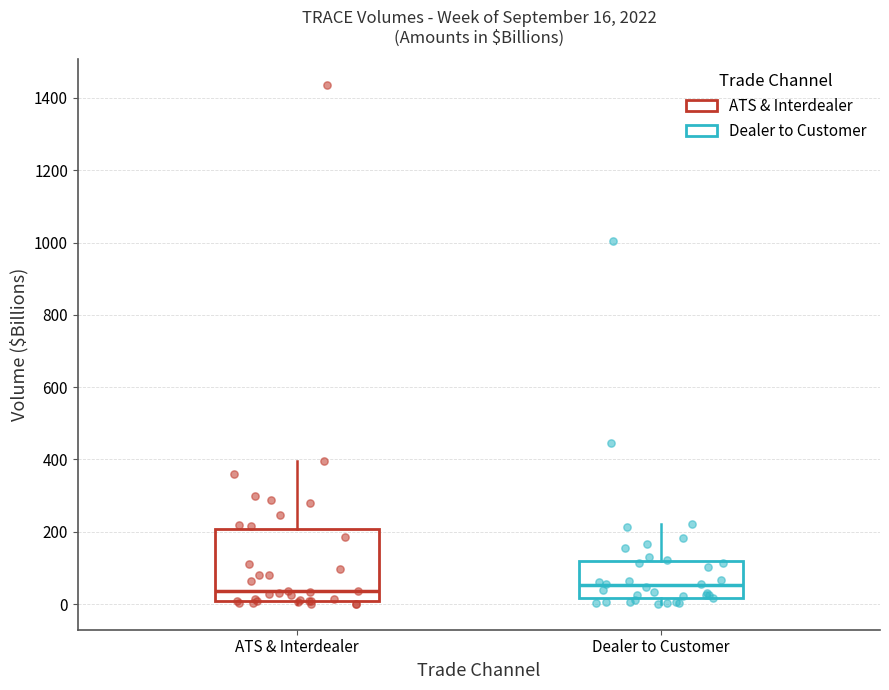

Which box is the tallest, from its lower edge to its upper edge?

ATS & Interdealer